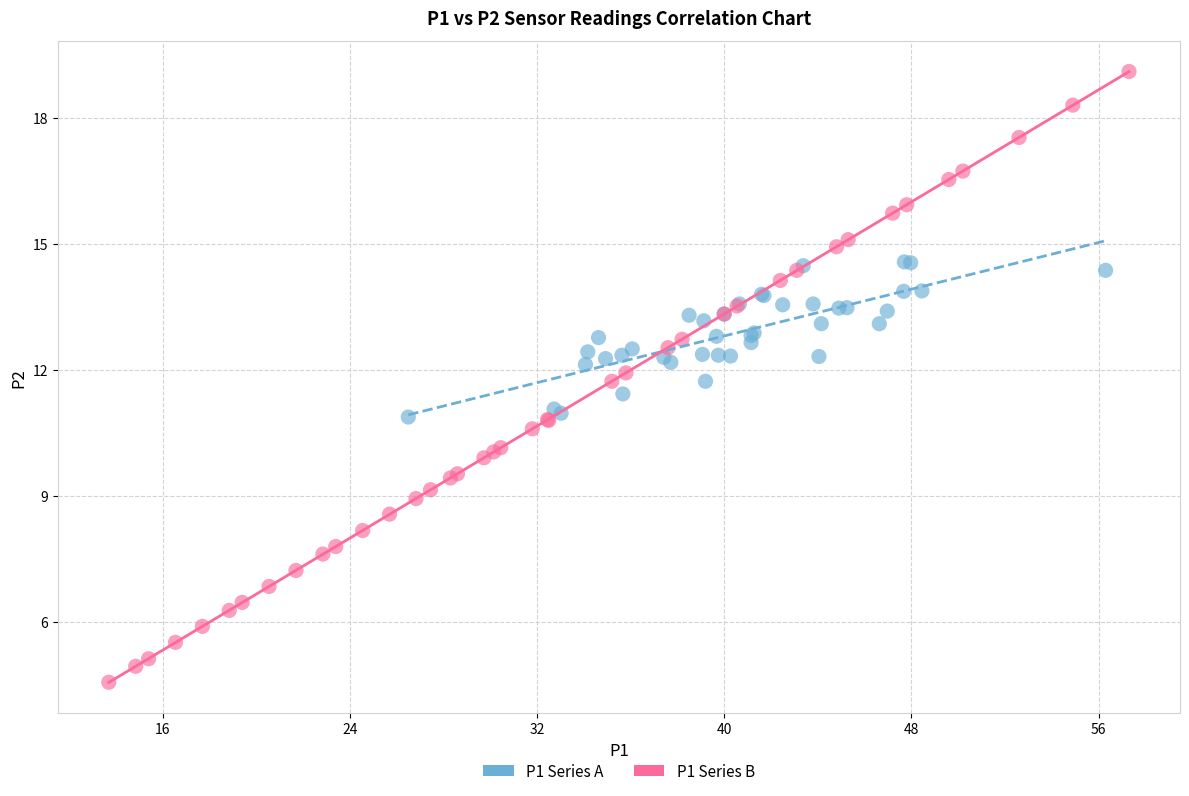

Which series contains the highest Y value?

P1 Series B